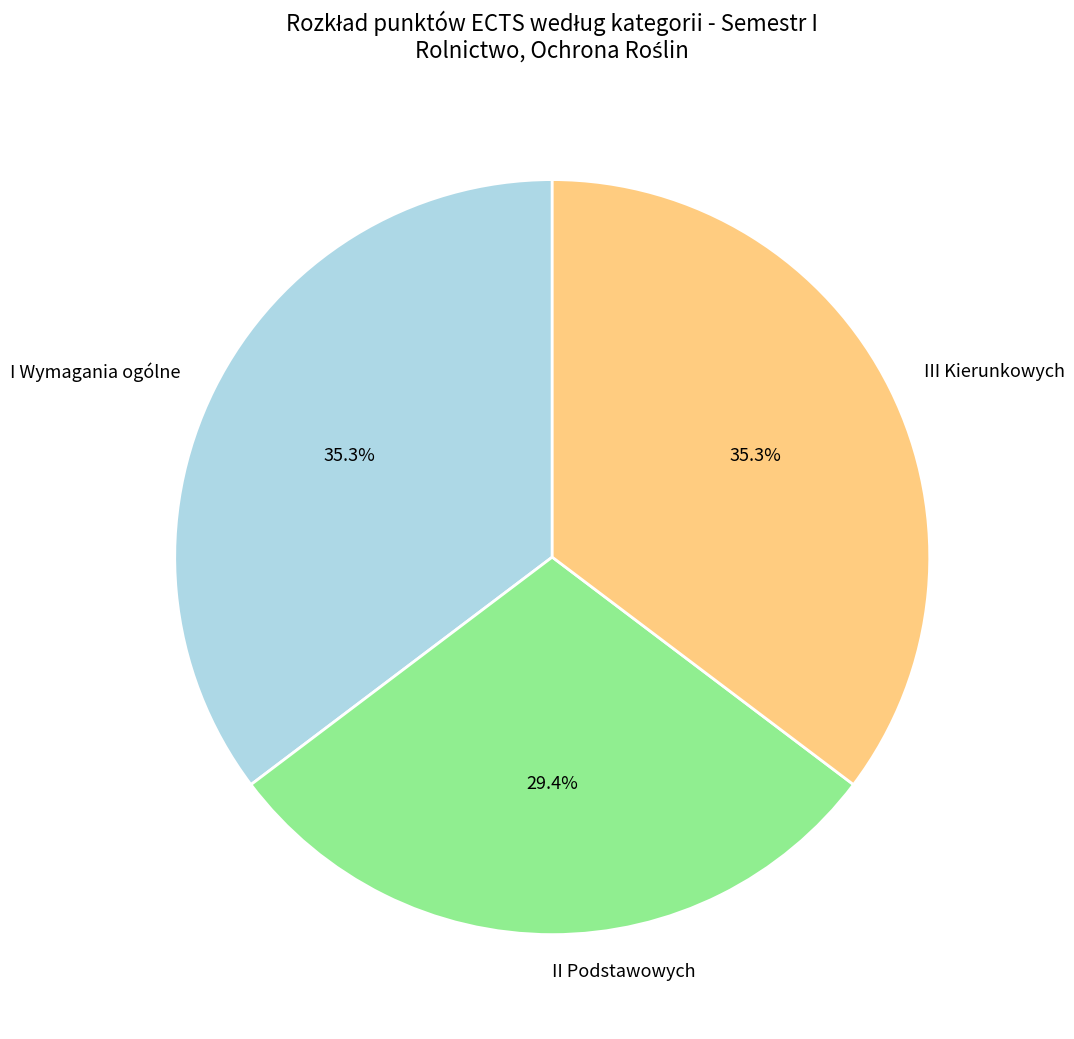

What is the ratio of the value at II Podstawowych to the value at I Wymagania ogólne?

0.8